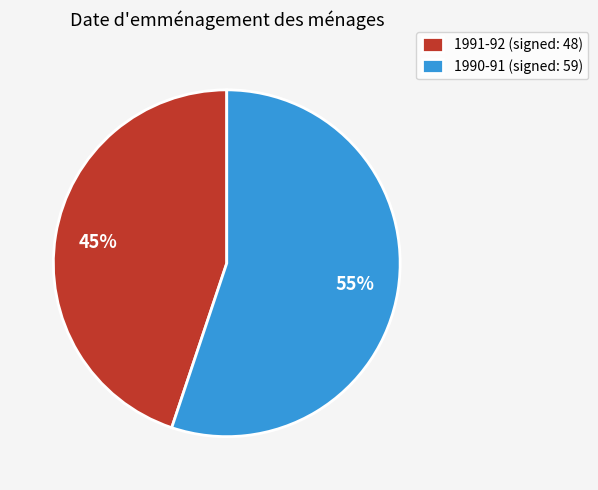

Rank the categories by value from lowest to highest.

1991-92, 1990-91